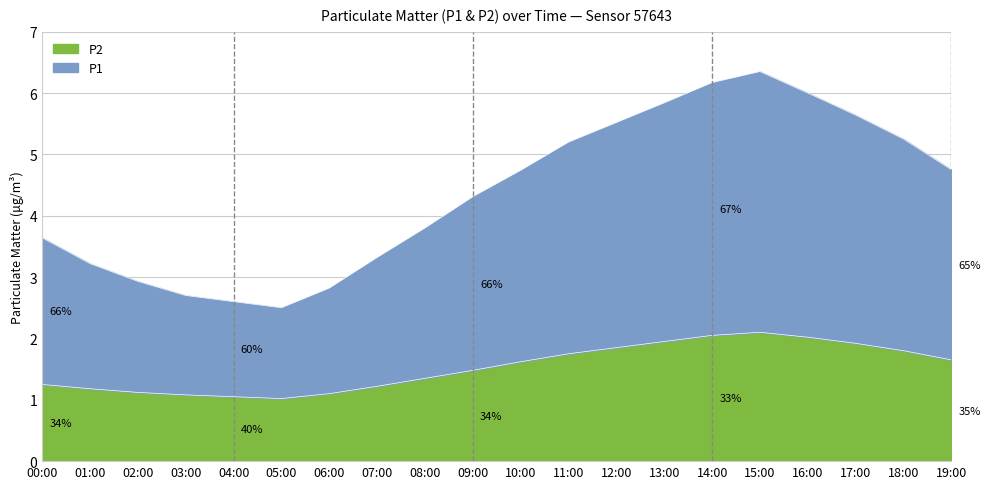

The P1 series shows 3.8 at 08:00. True or false?

True